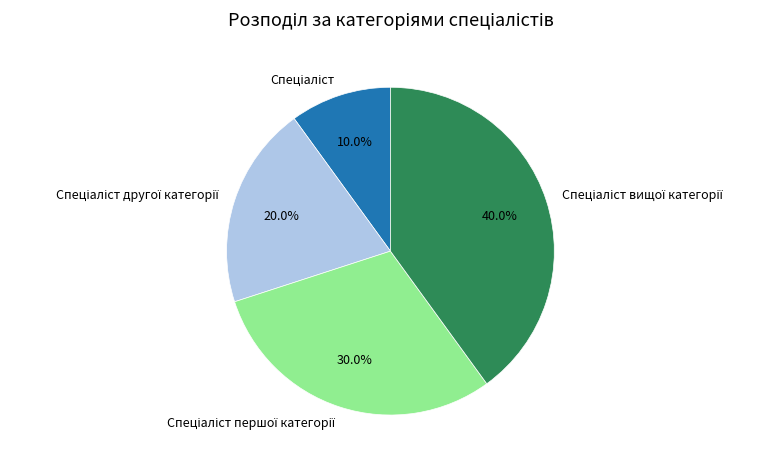

Does any single category account for the majority?

No